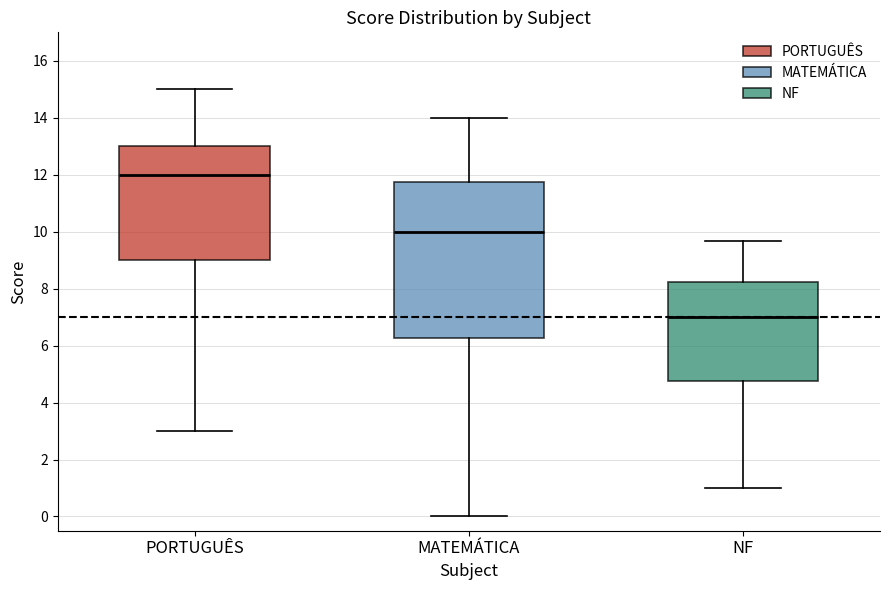

Which box is the tallest, from its lower edge to its upper edge?

MATEMÁTICA